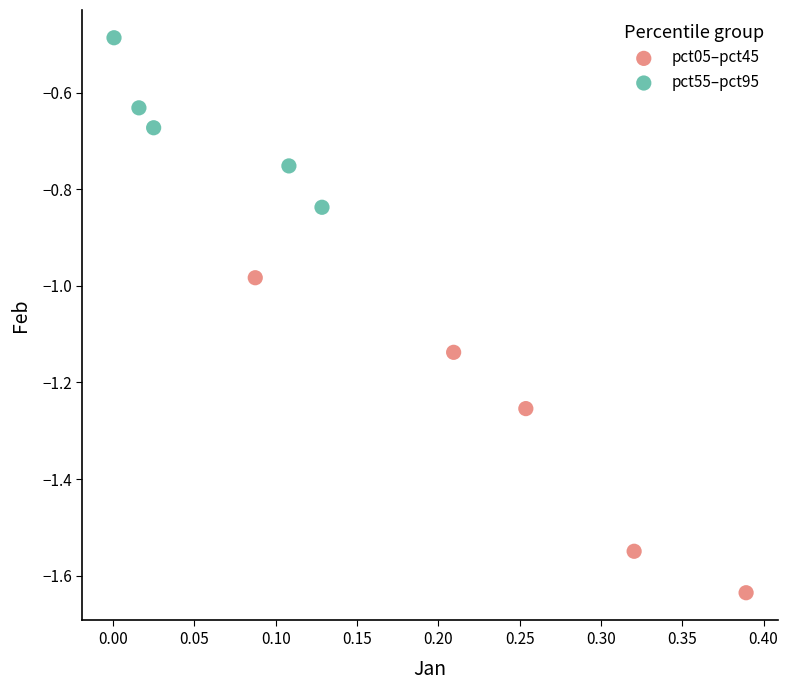

Which series has the largest Y range (max minus min)?

pct05–pct45